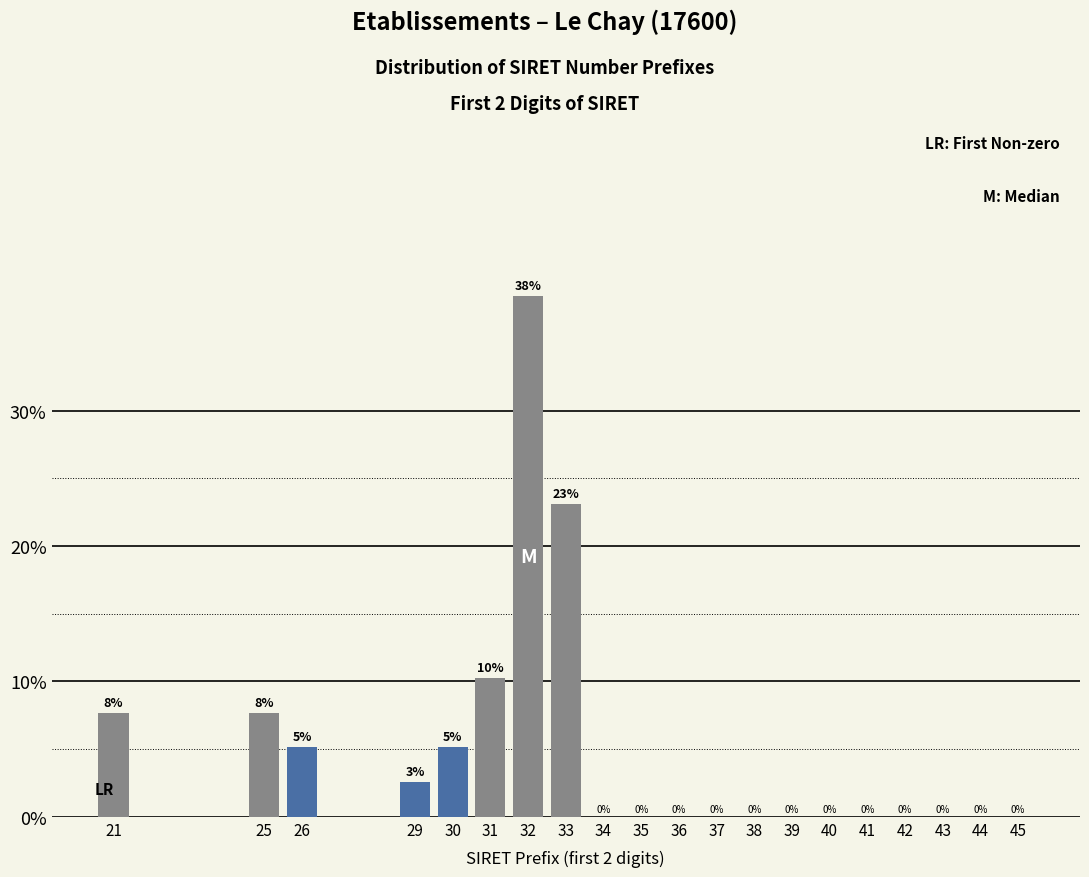

At which category does the chart reach its peak across all series?

32